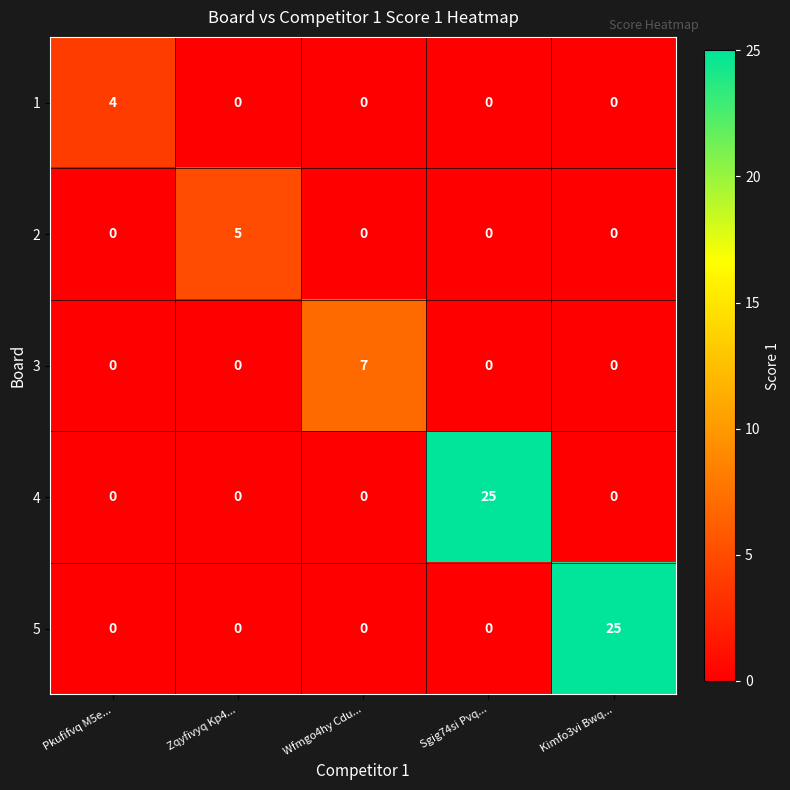

Between Pkufifvq M5e... and Sgig74si Pvq..., which series saw the biggest shift?

4